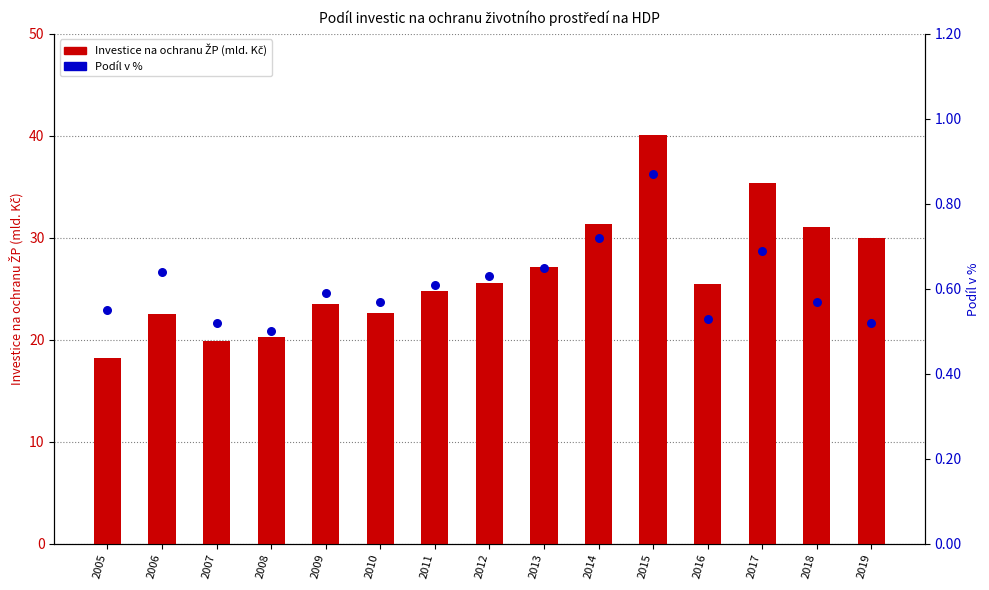

At how many categories does at least one series exceed 20?

13